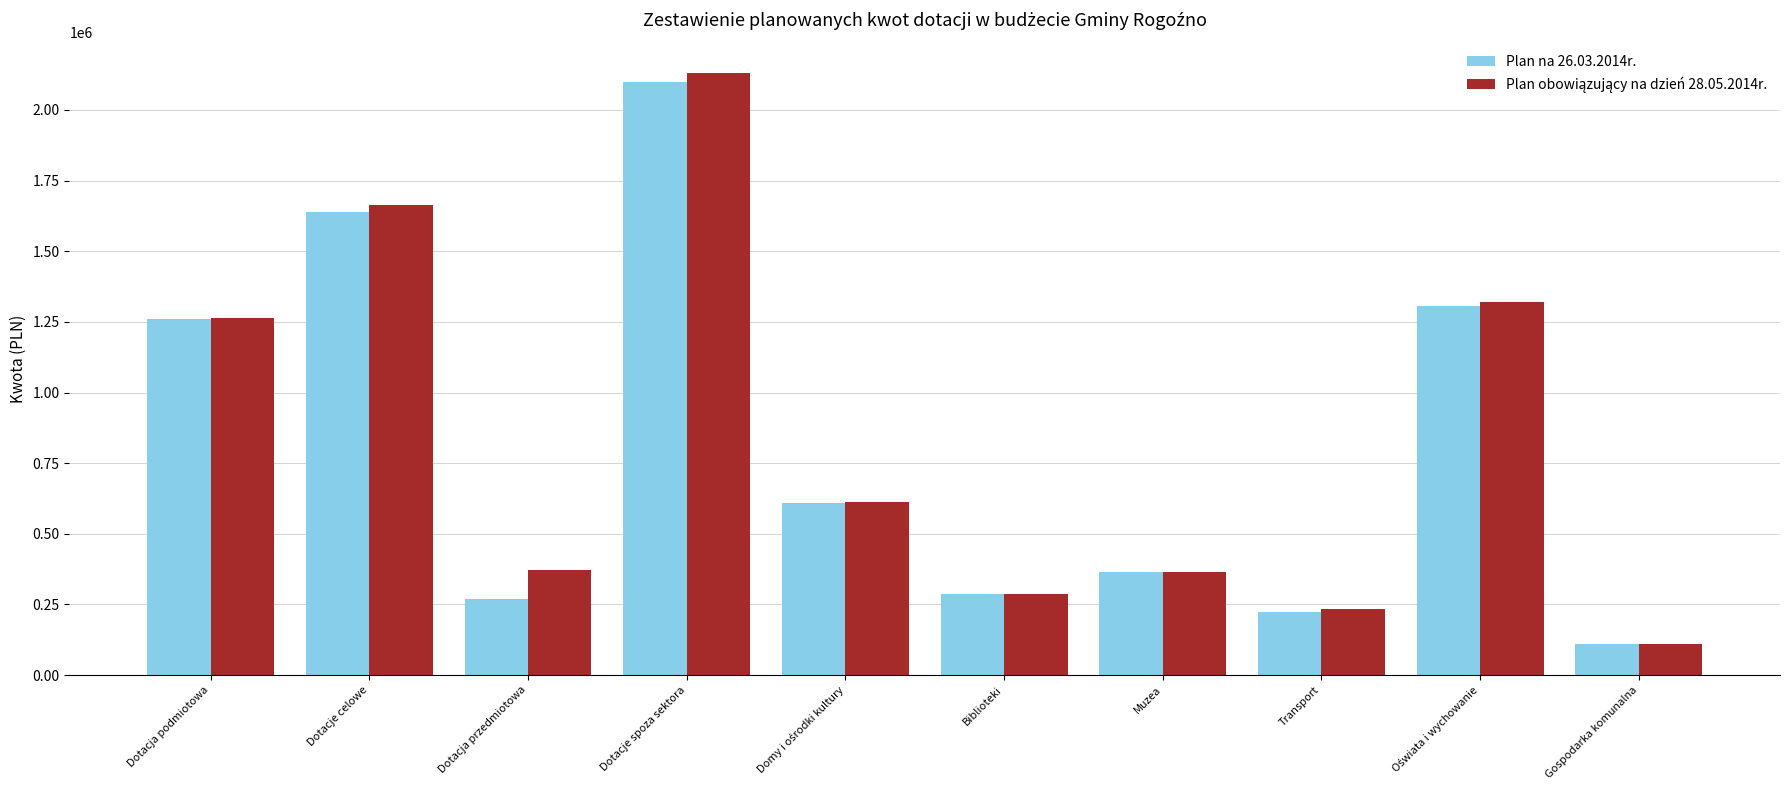

What is the difference between the second highest and minimum values in the Plan na 26.03.2014r. series?

1529164